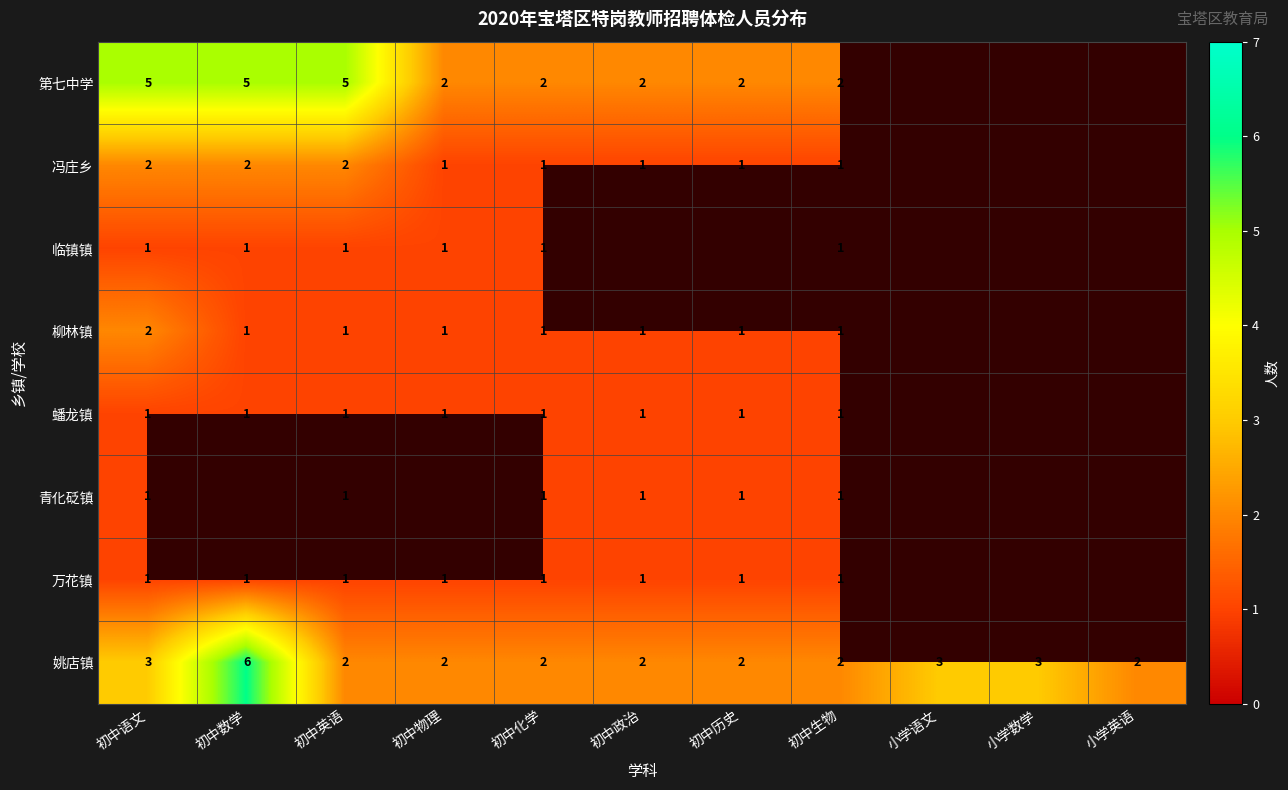

Which has a higher value, 初中数学 or 初中语文?

初中数学